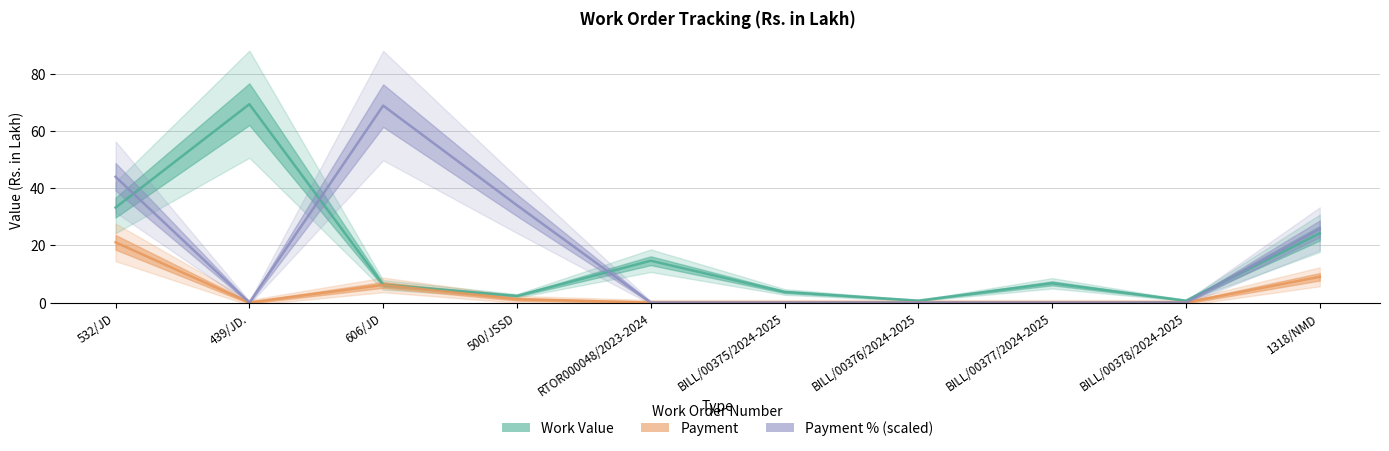

Reading left to right, transcribe all the data shown in this chart.

Work Value: 33.2	69.4	6.2	2.3	14.6	3.7	0.7	6.7	0.7	24.2
Payment: 21.1	0.0	6.2	1.1	0.0	0.0	0.0	0.0	0.0	9.0
Payment % (scaled): 44.0	0.0	68.9	34.0	0.0	0.0	0.0	0.0	0.0	25.8